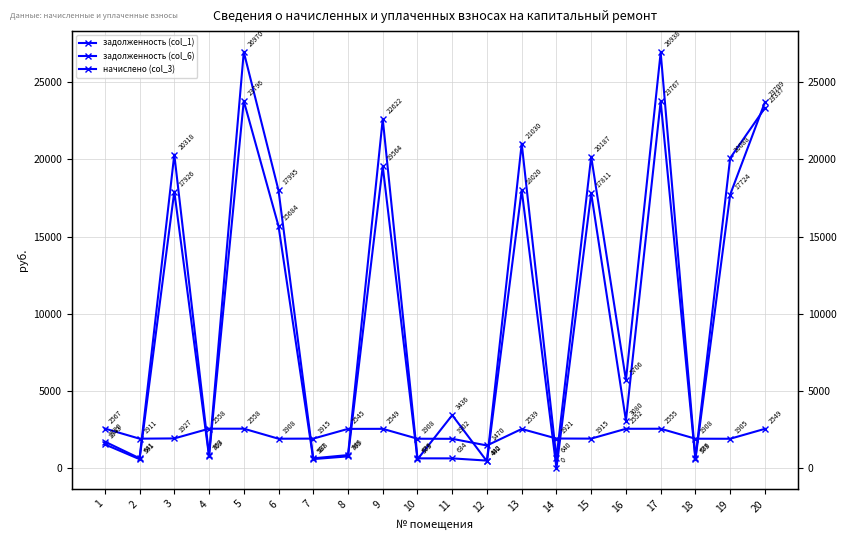

Where do начислено (col_3) and задолженность (col_1) first cross each other?

2 and 3